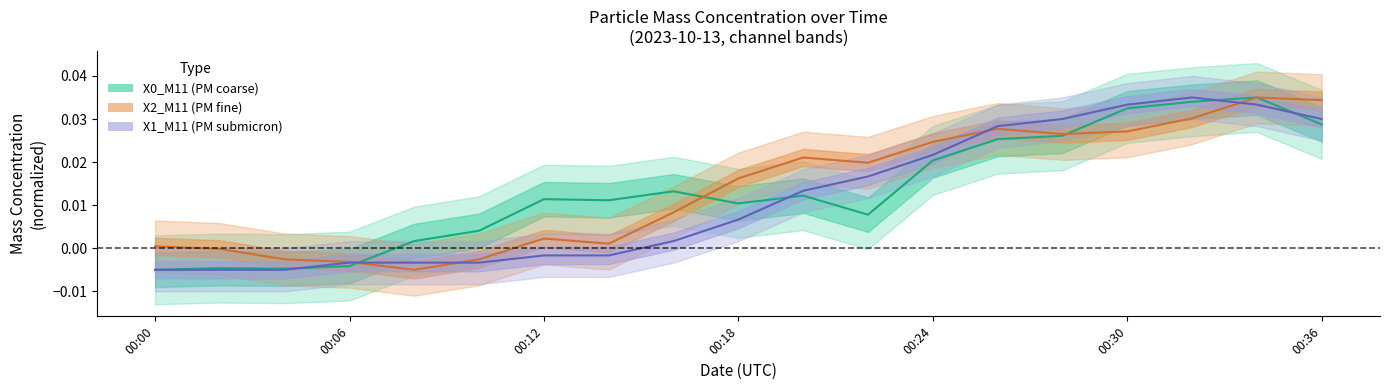

What is the label of the 1st point from the left?

00:00